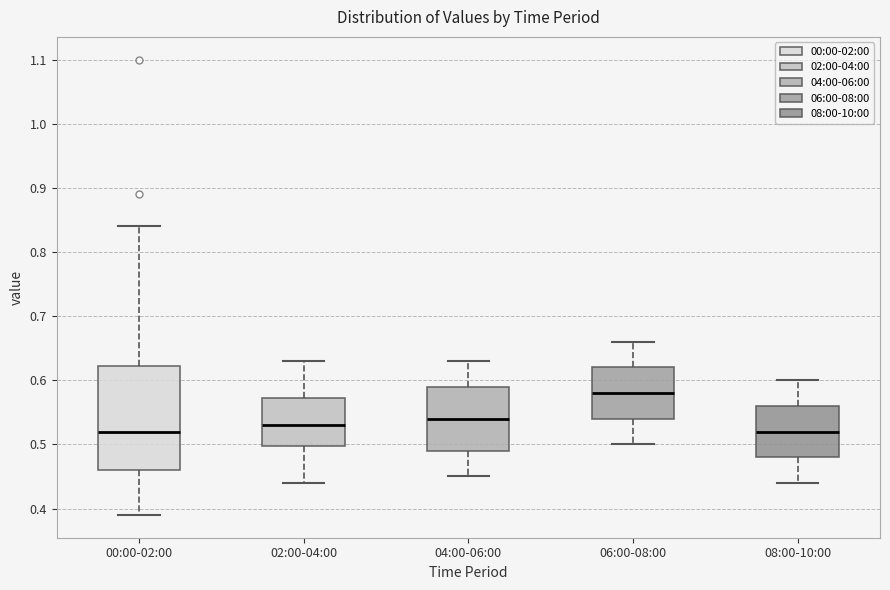

Reading left to right, read every box against the y-axis: the position of its median line, the range the box covers, and the ends of its whiskers. The values are not printed on the chart, so give them approximately, as read against the axis.

00:00-02:00: median 0.52, box 0.46 to 0.62, whiskers 0.39 to 0.84
02:00-04:00: median 0.53, box 0.50 to 0.57, whiskers 0.44 to 0.63
04:00-06:00: median 0.54, box 0.49 to 0.59, whiskers 0.45 to 0.63
06:00-08:00: median 0.58, box 0.54 to 0.62, whiskers 0.50 to 0.66
08:00-10:00: median 0.52, box 0.48 to 0.56, whiskers 0.44 to 0.60